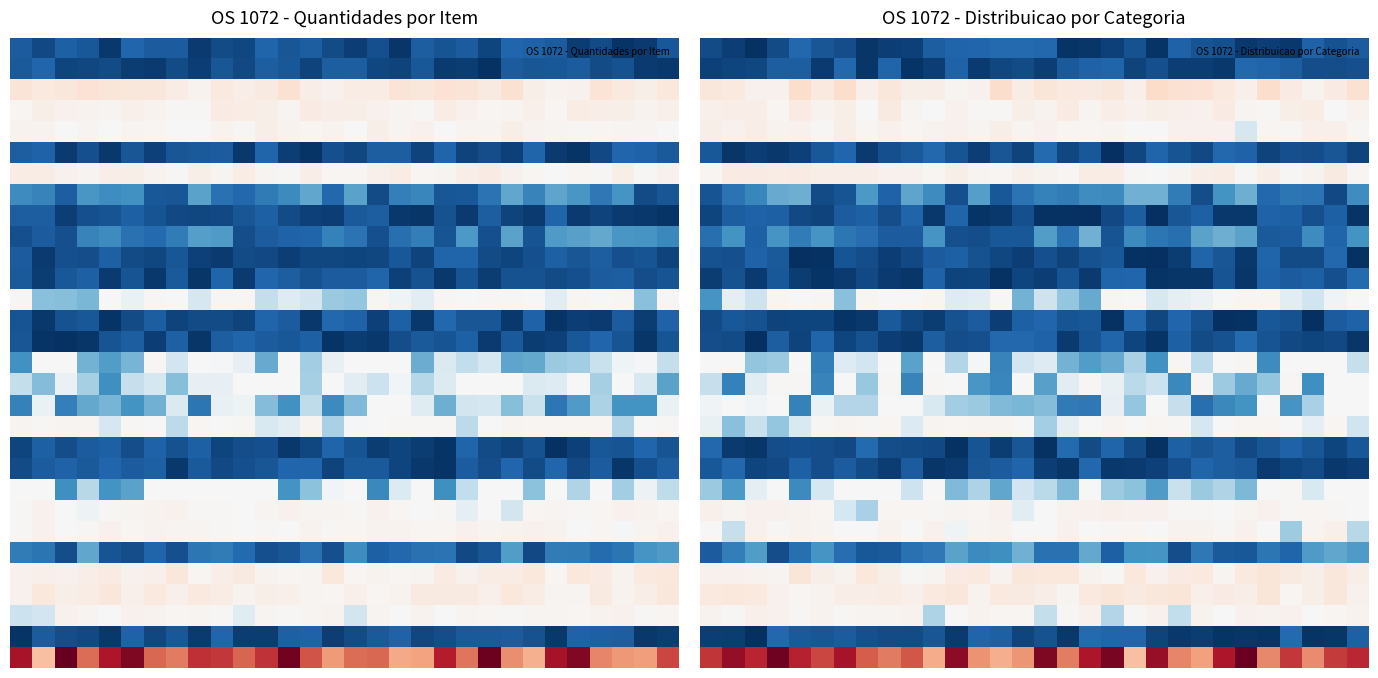

What is the total value across all series at 23?

239.5